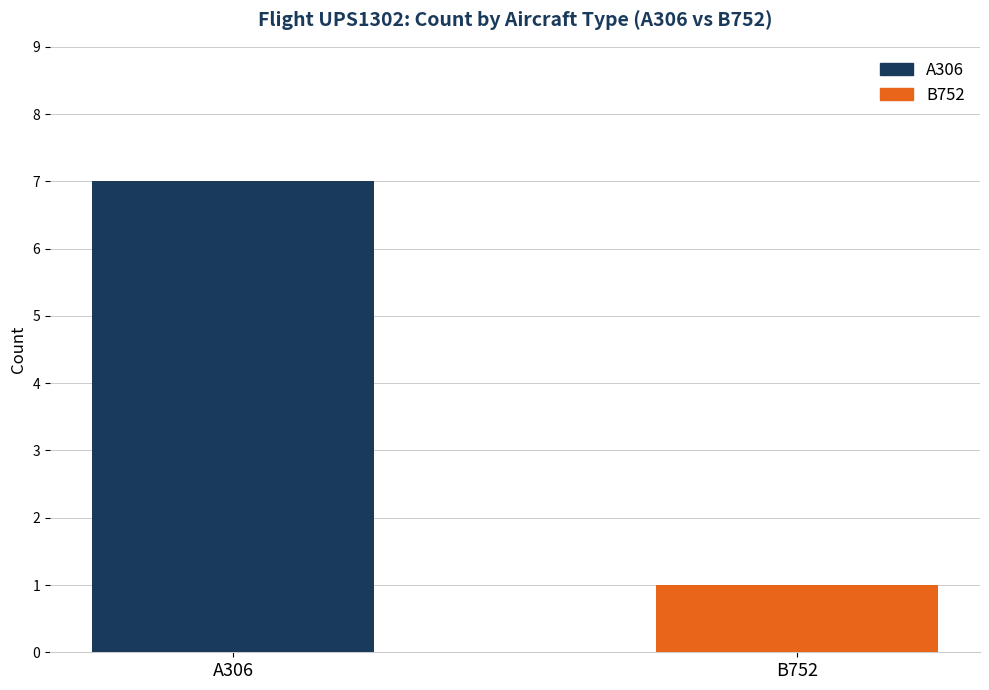

Does the chart contain stacked bars?

No